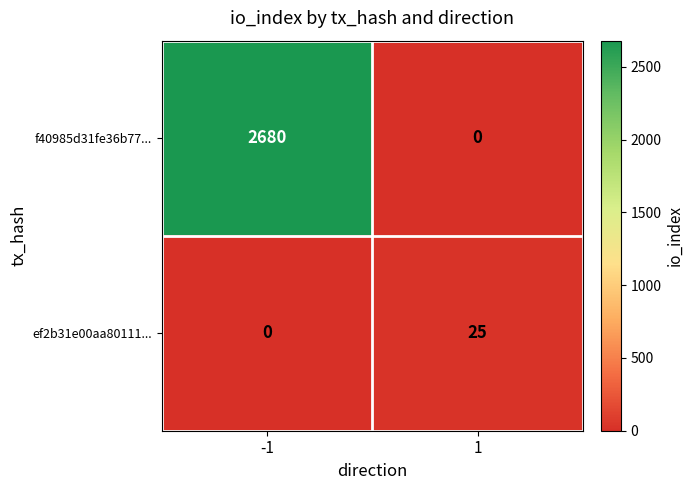

What is the difference between the f40985d31fe36b77... values at -1 and 1?

2680